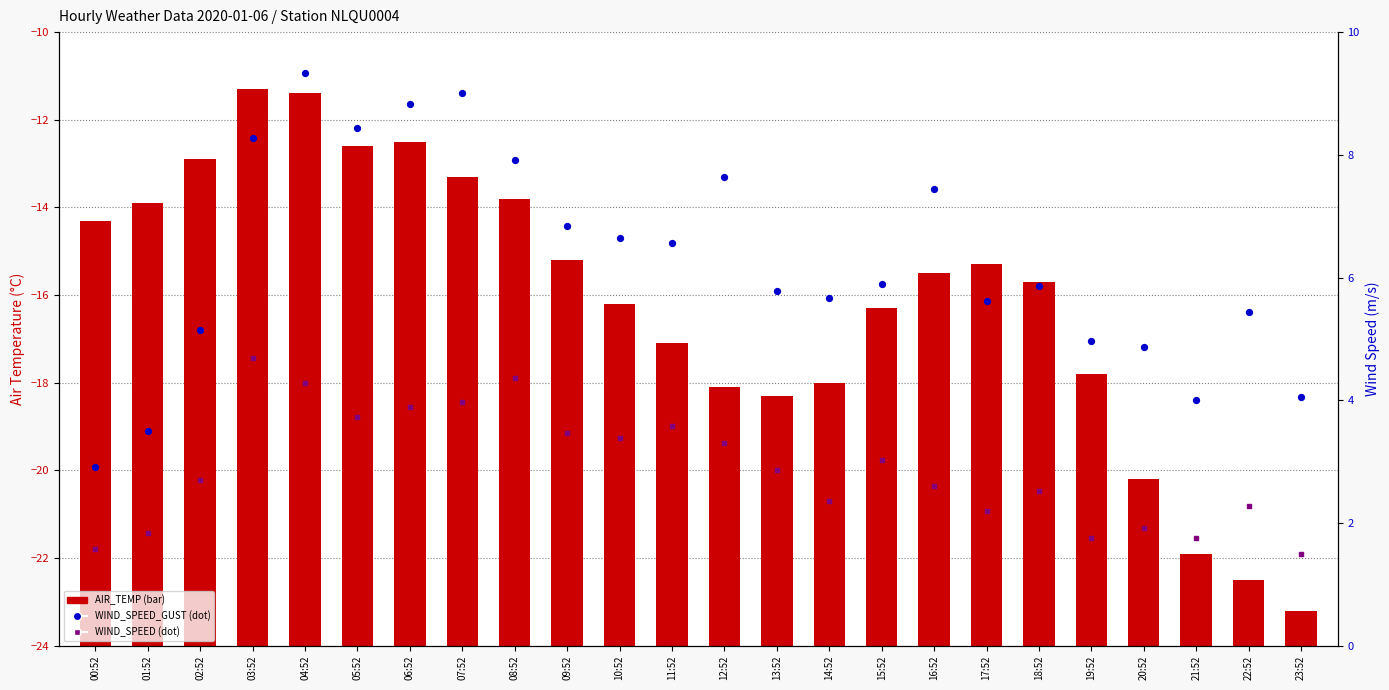

Which series contains the lowest Y value?

AIR_TEMP